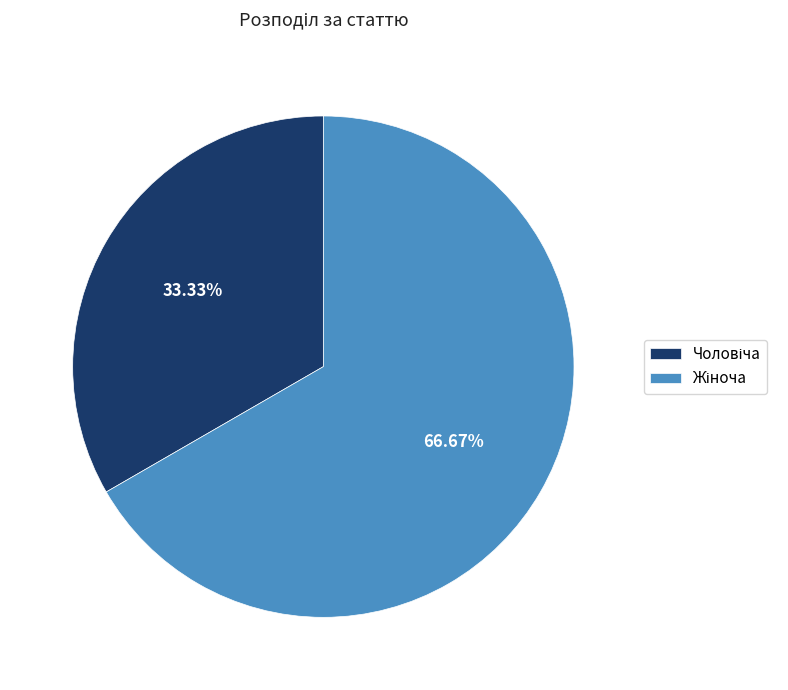

Is there any slice that represents more than half of the pie?

Yes